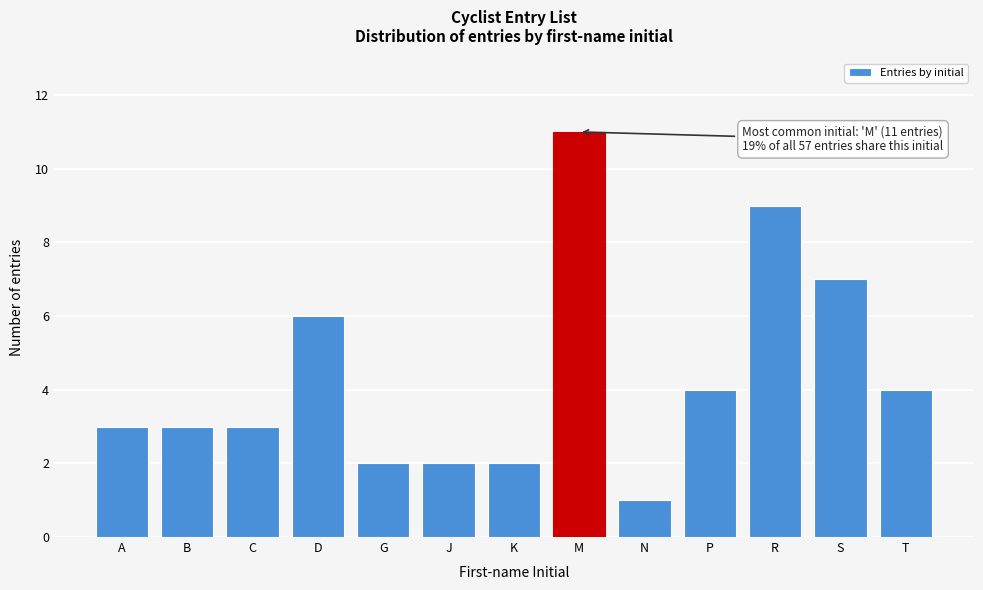

Reading right to left, list all the values displayed in this chart.

4	7	9	4	1	11	2	2	2	6	3	3	3